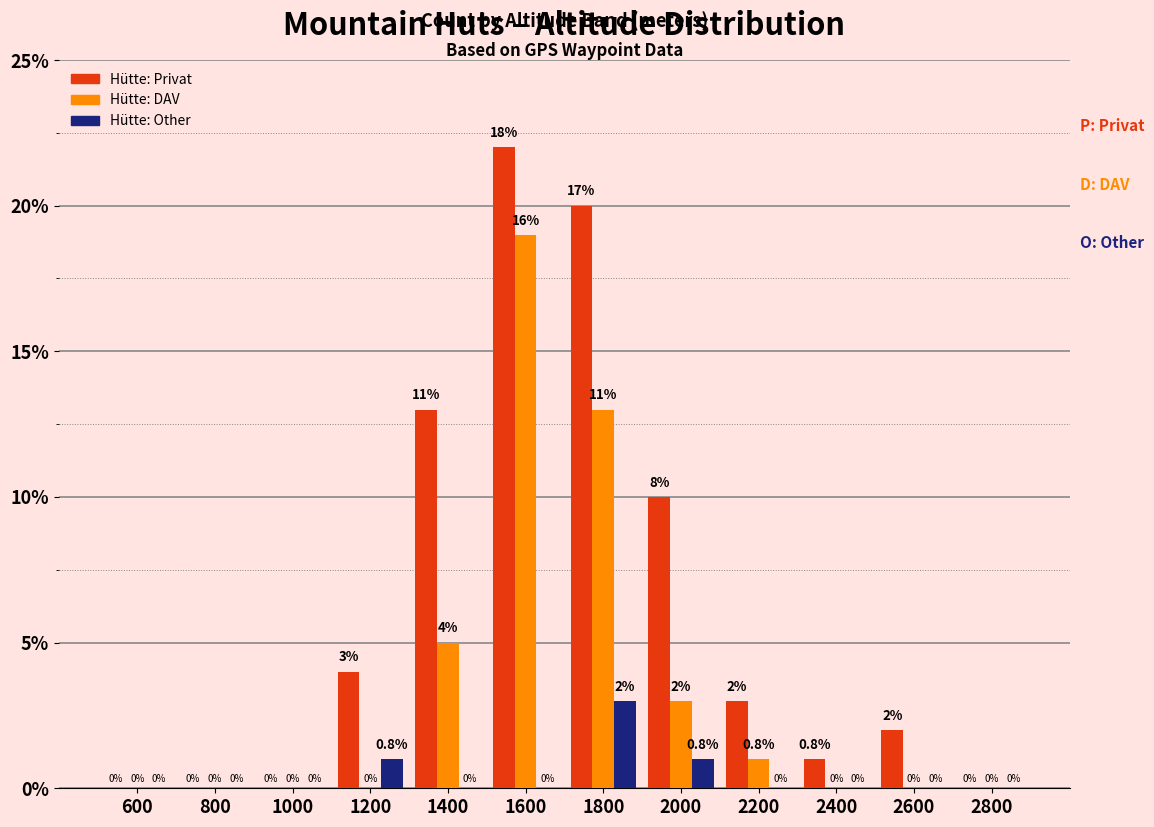

Reading left to right, extract all data points from this chart.

Hütte: Privat: 600=0	800=0	1000=0	1200=4	1400=13	1600=22	1800=20	2000=10	2200=3	2400=1	2600=2	2800=0
Hütte: DAV: 600=0	800=0	1000=0	1200=0	1400=5	1600=19	1800=13	2000=3	2200=1	2400=0	2600=0	2800=0
Hütte: Other: 600=0	800=0	1000=0	1200=1	1400=0	1600=0	1800=3	2000=1	2200=0	2400=0	2600=0	2800=0